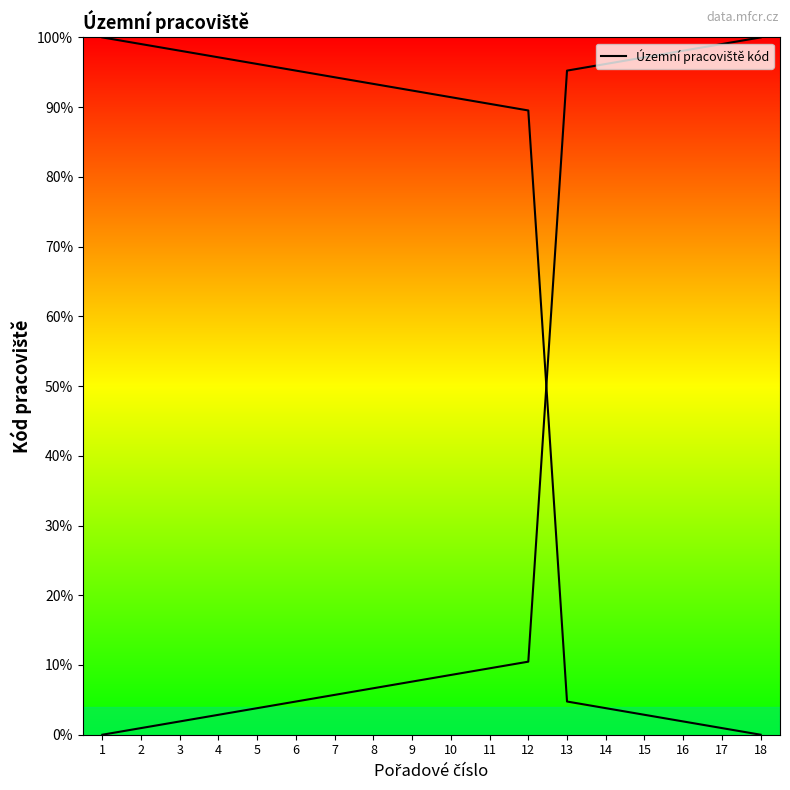

At which label is the value closest to 50?

12